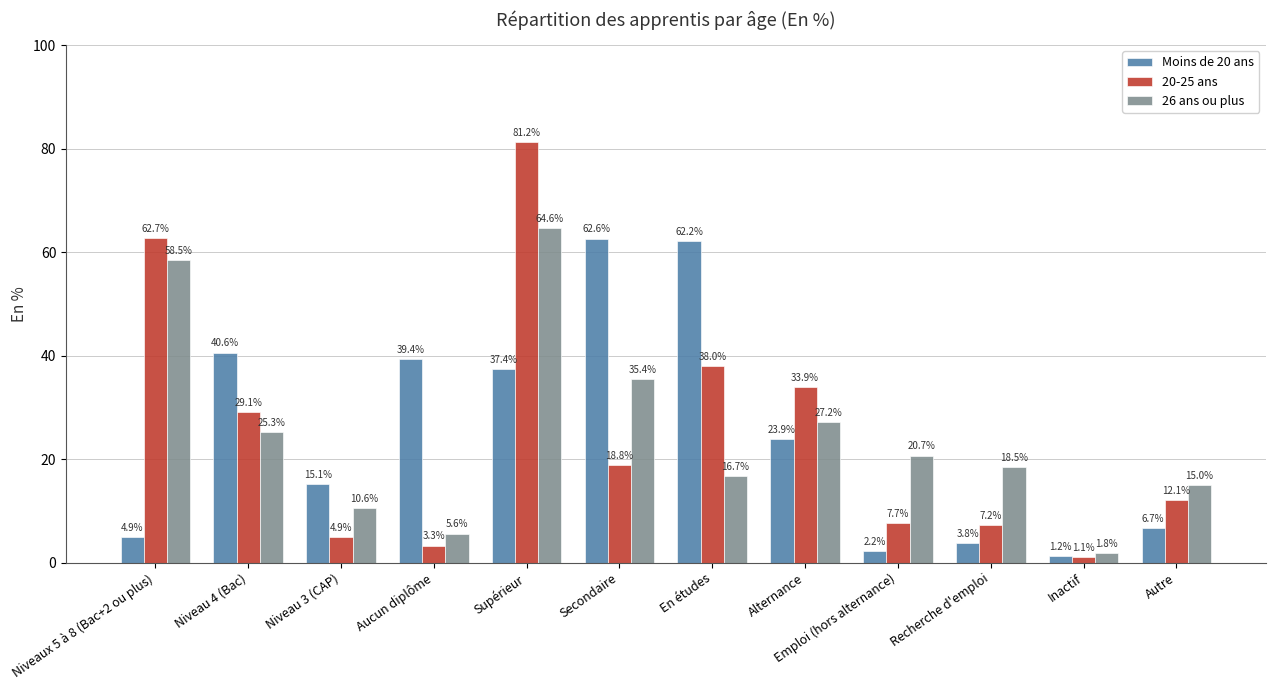

The value of 26 ans ou plus at Aucun diplôme is 9.6. True or false?

False